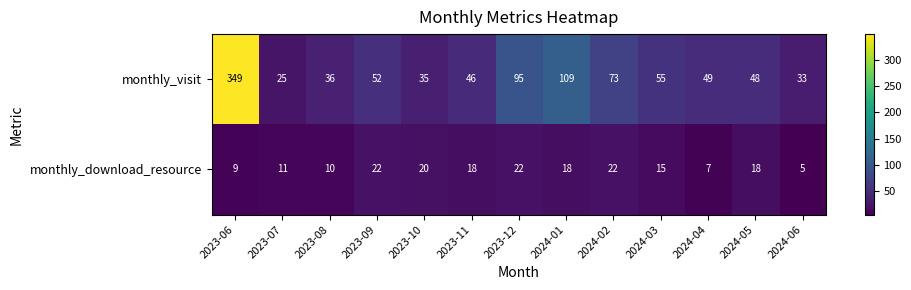

What is the sum of the monthly_download_resource values at 2023-11 and 2023-09?

40